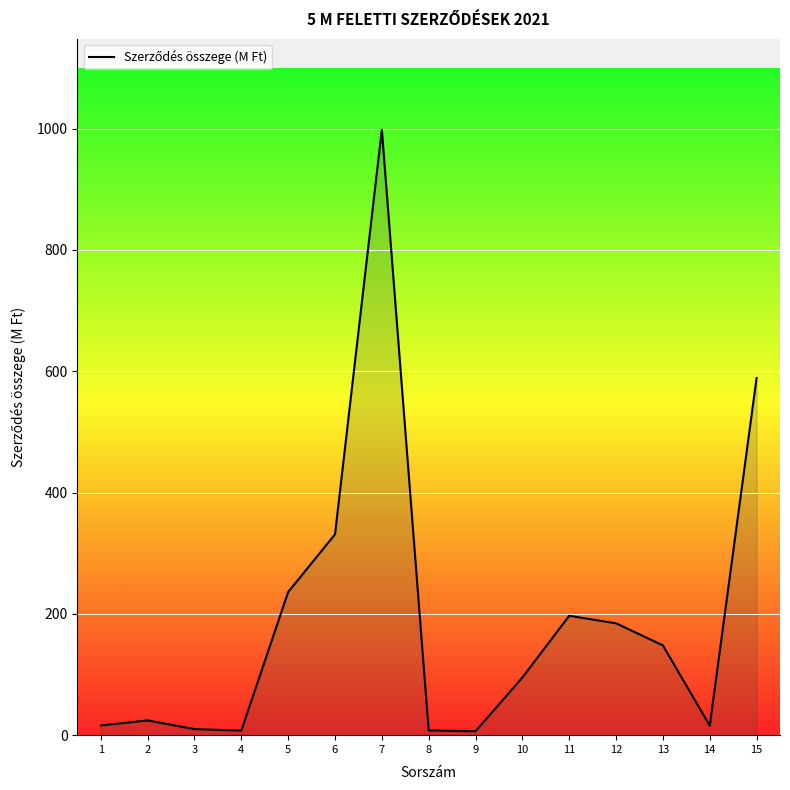

The value at 5 is 107.4. True or false?

False